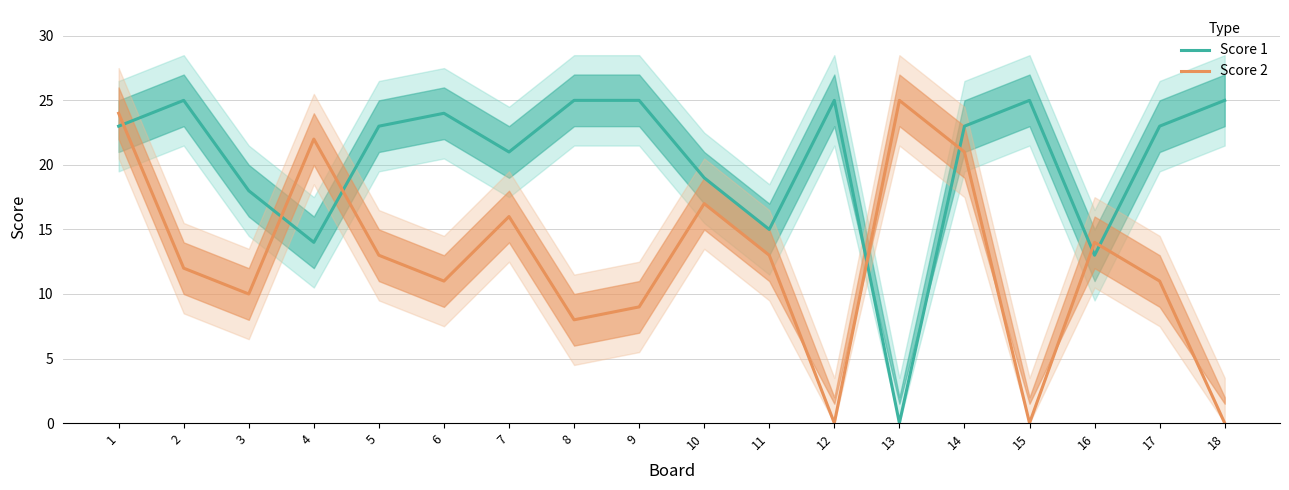

Reading left to right, transcribe all the data shown in this chart.

Score 1: 23	25	18	14	23	24	21	25	25	19	15	25	0	23	25	13	23	25
Score 2: 24	12	10	22	13	11	16	8	9	17	13	0	25	21	0	14	11	0